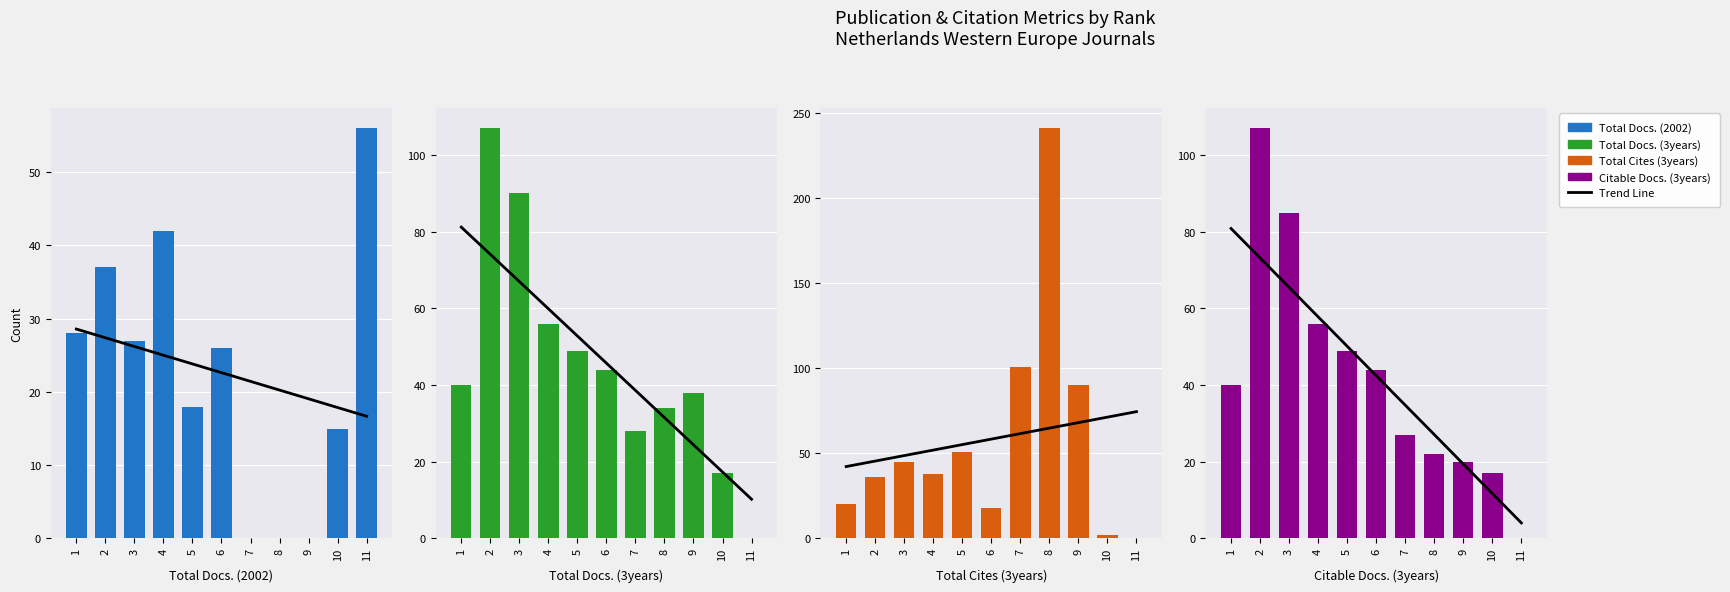

Rank the series by their maximum value, from lowest to highest.

Total Docs. (2002), Trend Line, Total Docs. (3years), Citable Docs. (3years), Total Cites (3years)